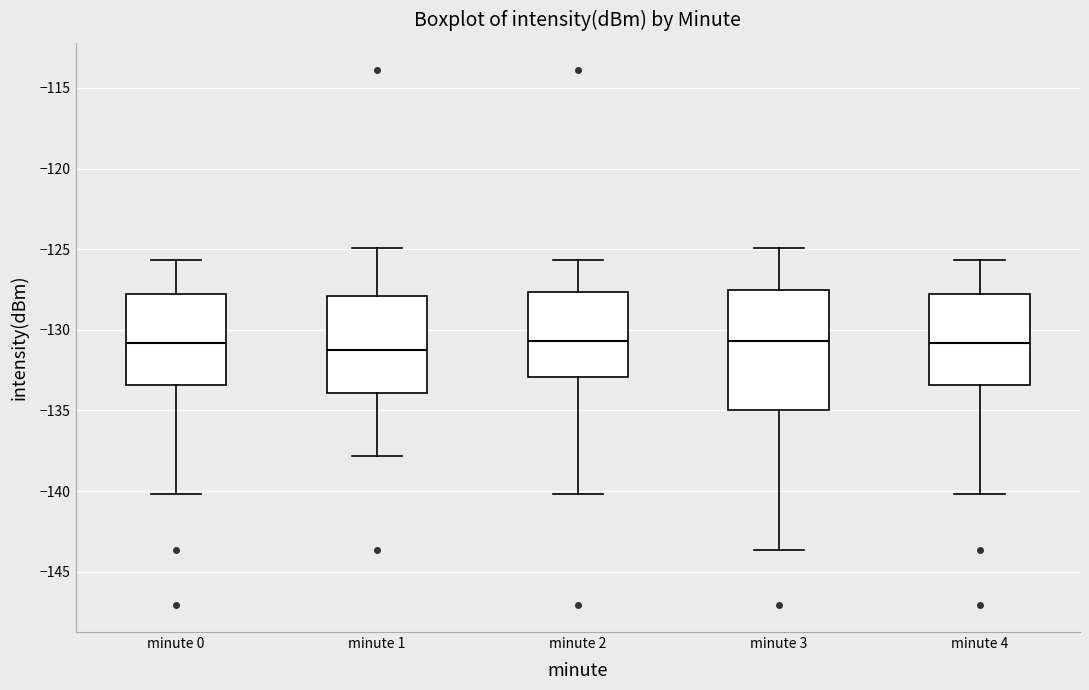

Which box is the tallest, from its lower edge to its upper edge?

minute 3